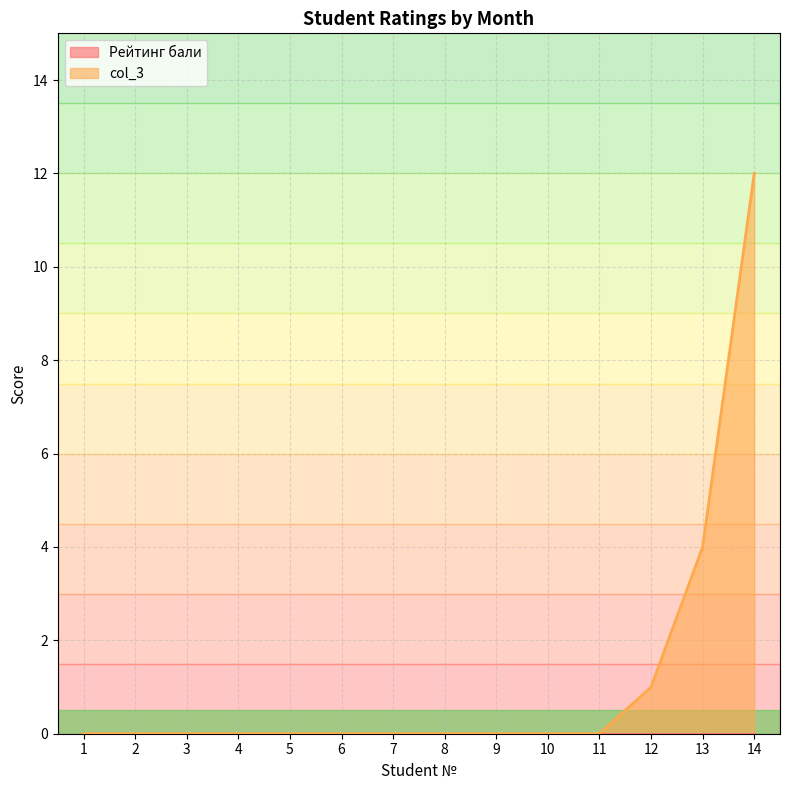

What is the change in value from 2 to 14?

+12